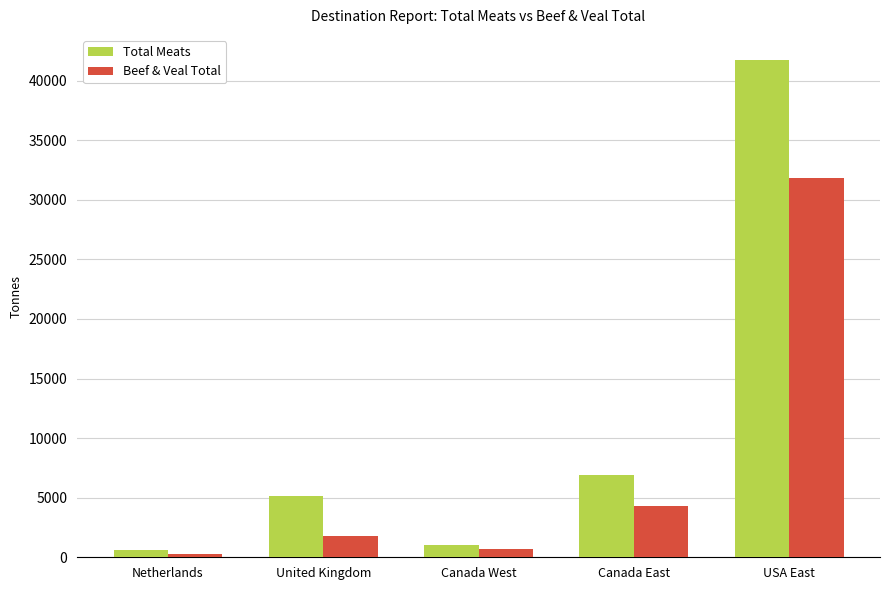

What is the sum of the Total Meats values at Netherlands and Canada West?

1641.6